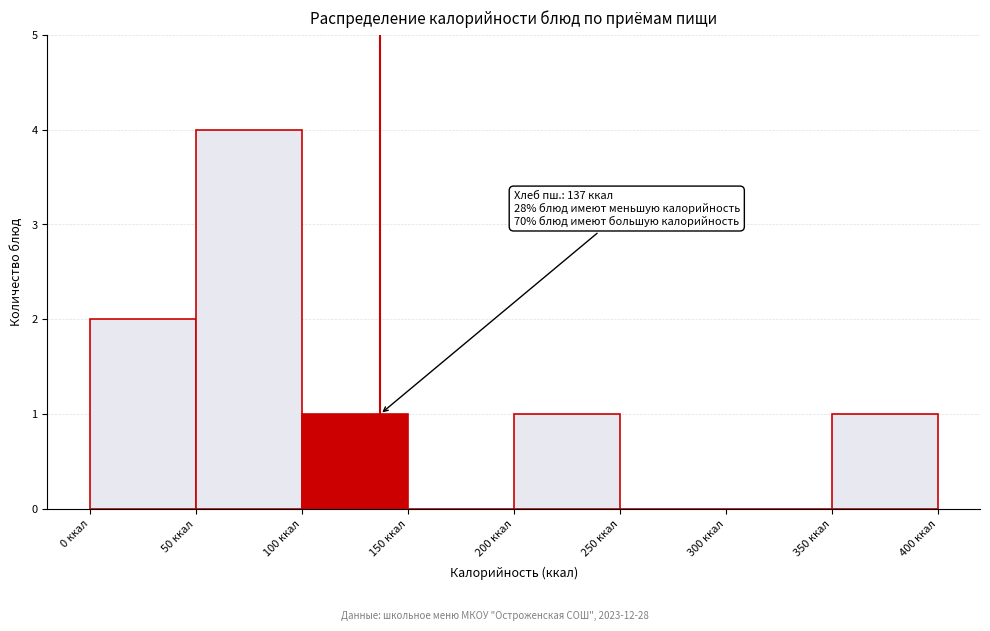

Over which range of the x-axis is the bar tallest?

50 to 100